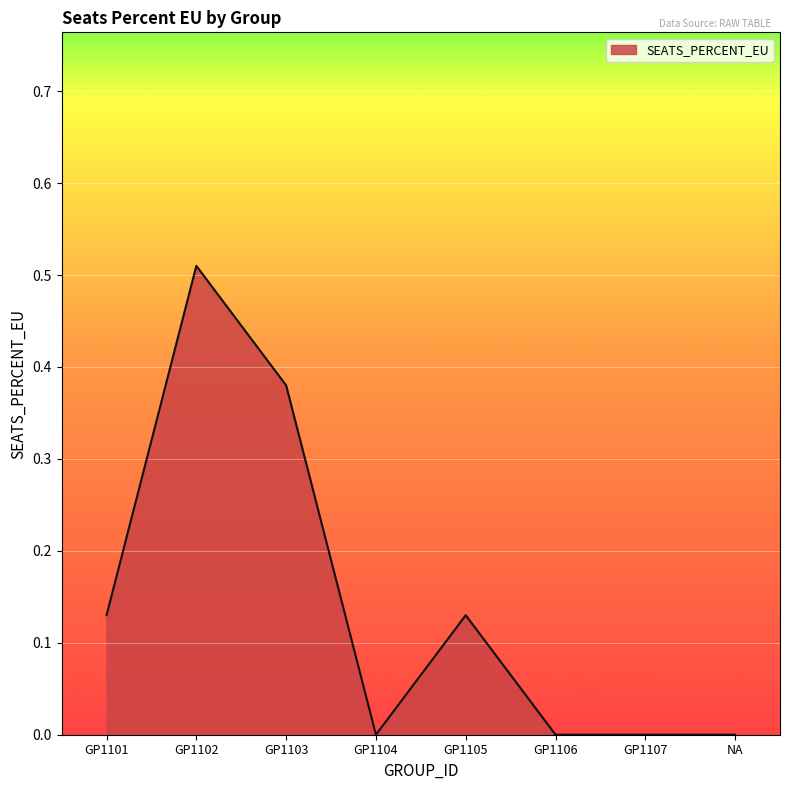

Which has a higher value, NA or GP1105?

GP1105